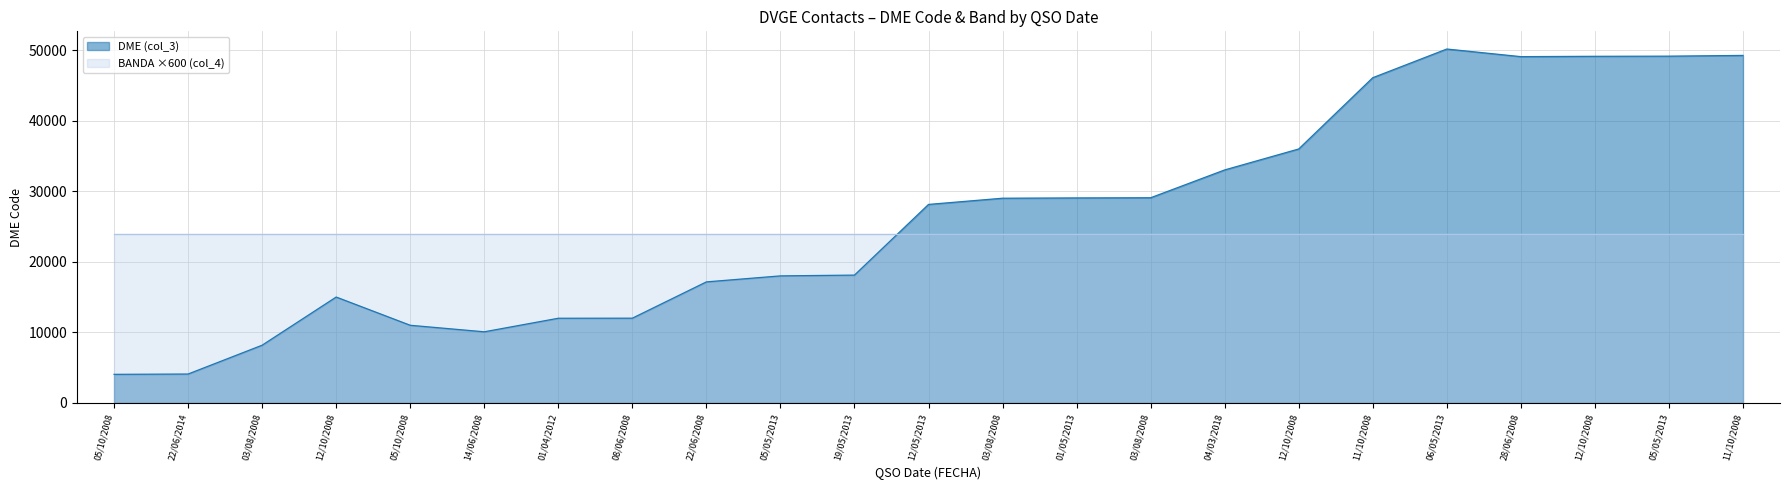

How many interior local valleys (lower than both neighbors) does the data have?

2